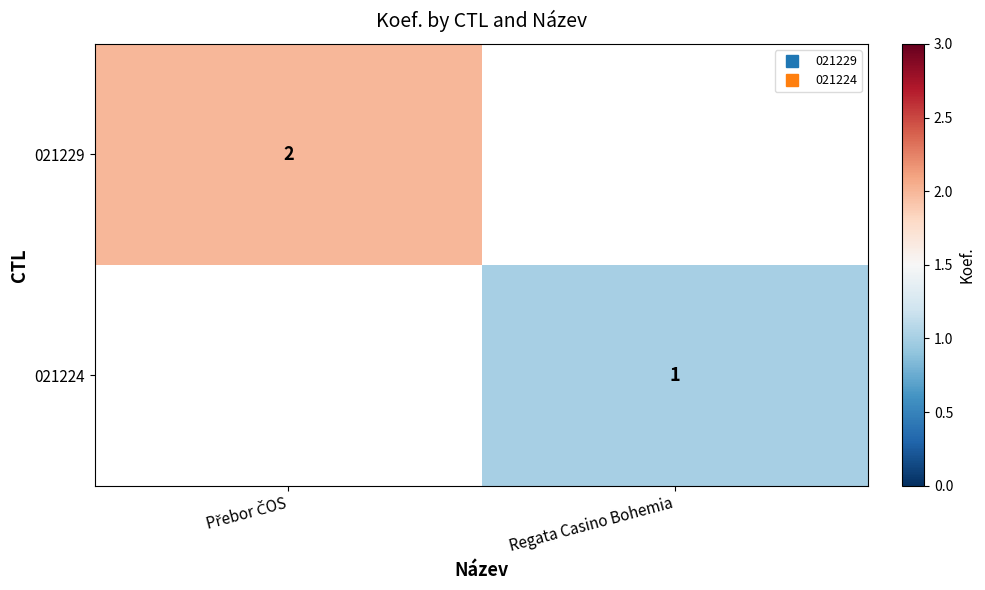

Rank the series by their average value, from highest to lowest.

021229, 021224